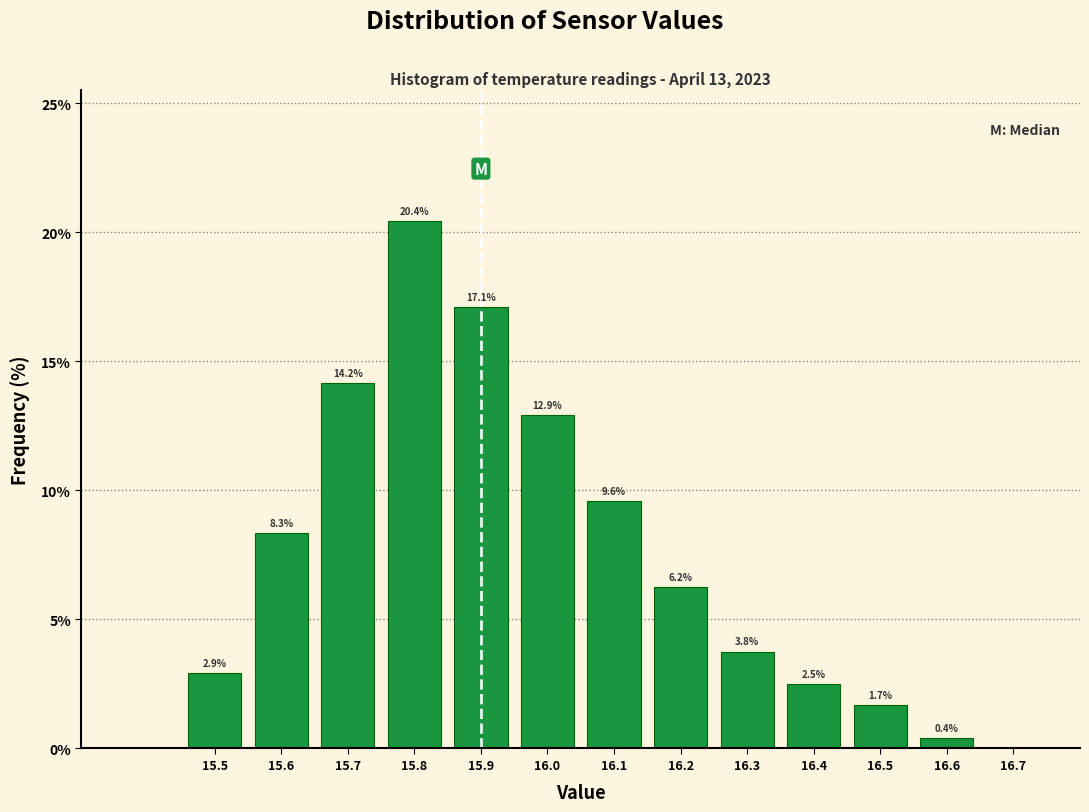

Over which range of the x-axis is the bar tallest?

15.75 to 15.85